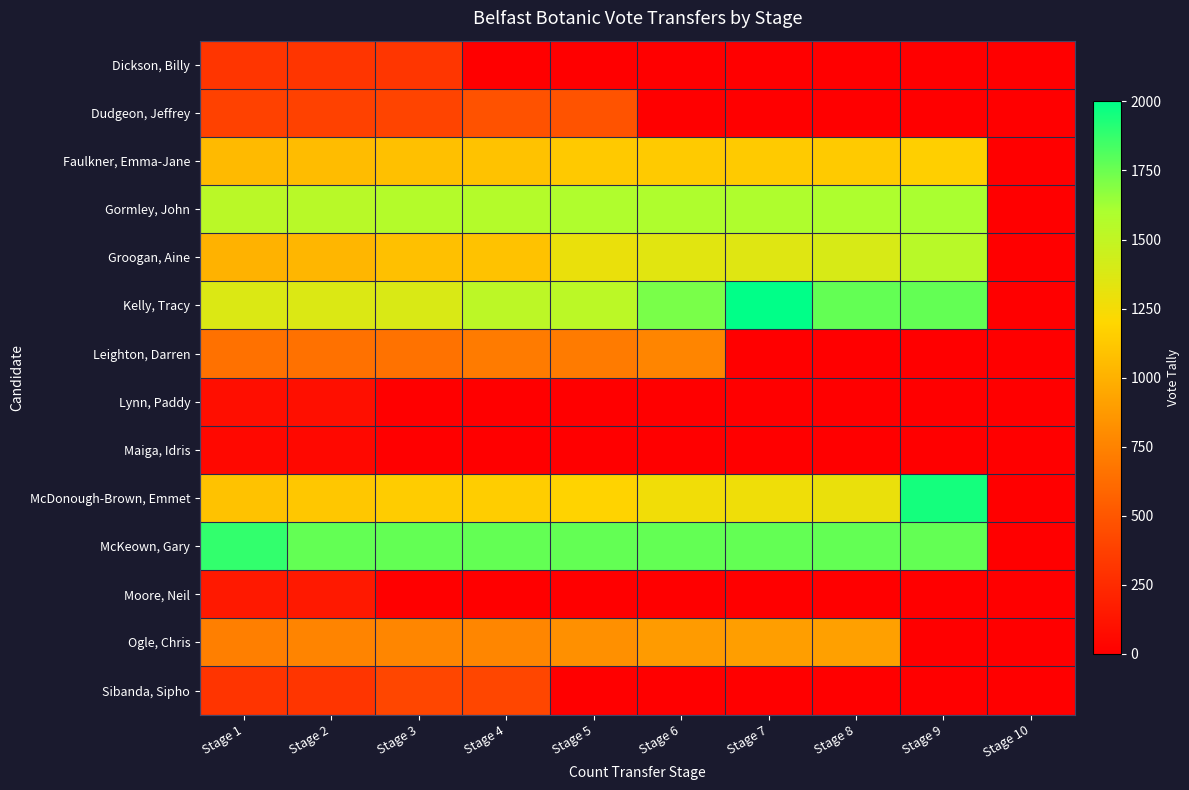

Which series changed the most between Stage 4 and Stage 6?

Dudgeon, Jeffrey